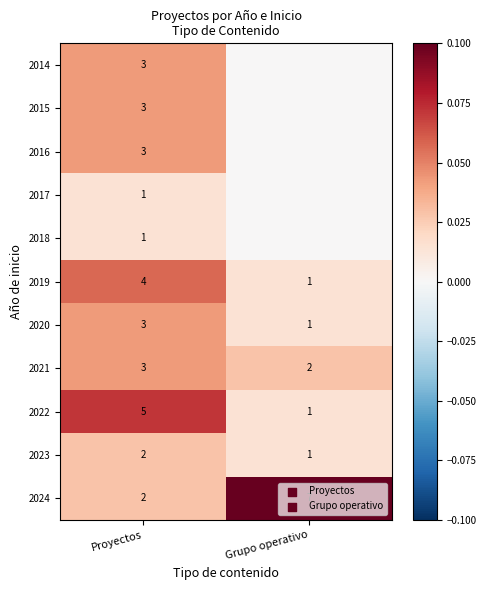

Is the value of 2022 at Proyectos greater than the value of 2023 at Grupo operativo?

Yes